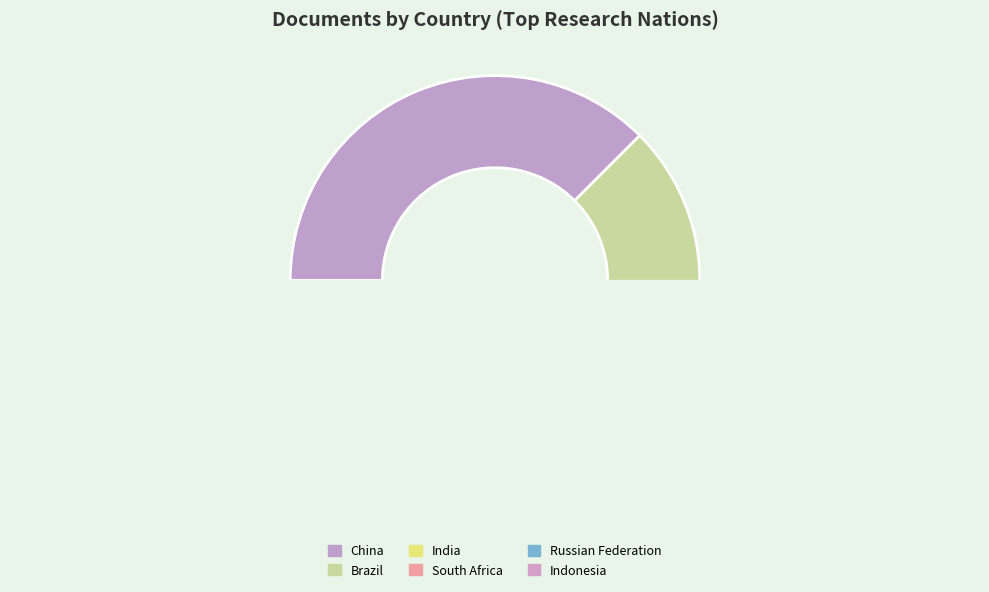

Count the number of slices in the pie.

6